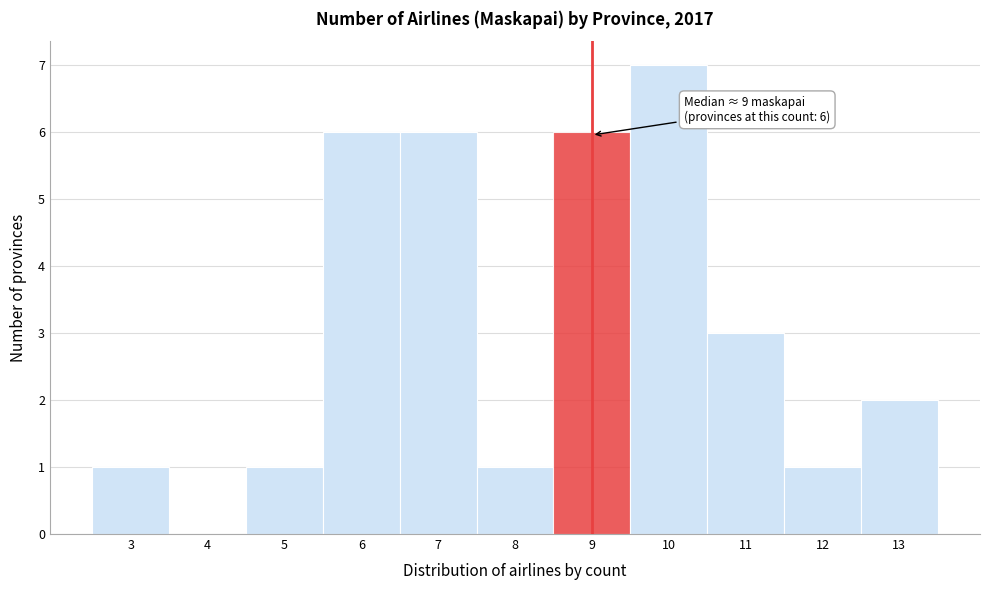

Which range on the x-axis has the tallest bar?

9.5 to 10.5